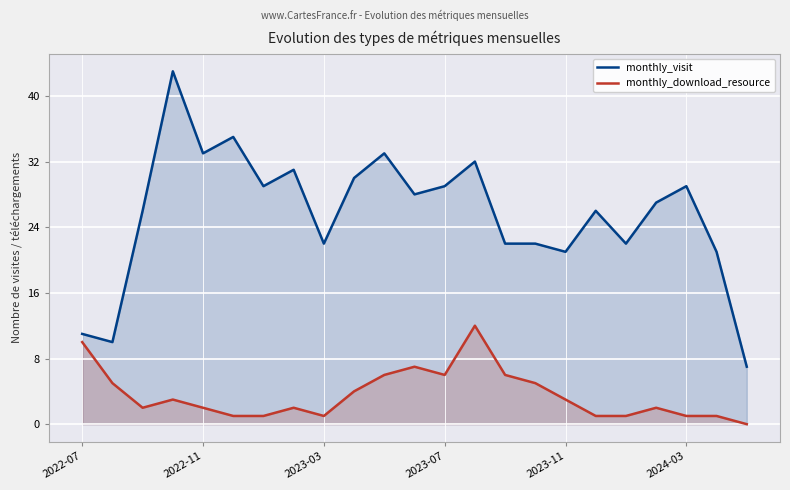

True or false: monthly_visit has a value of 36 at 2023-11.

False